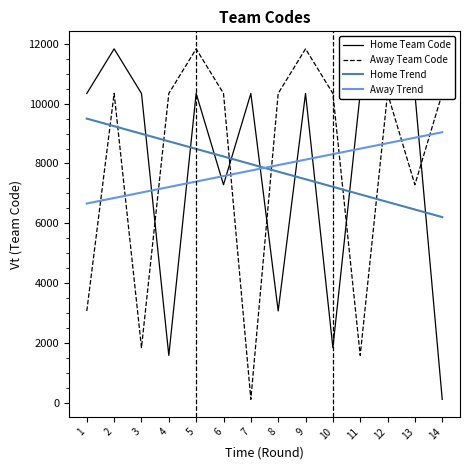

At how many categories does at least one series exceed 7408?

14